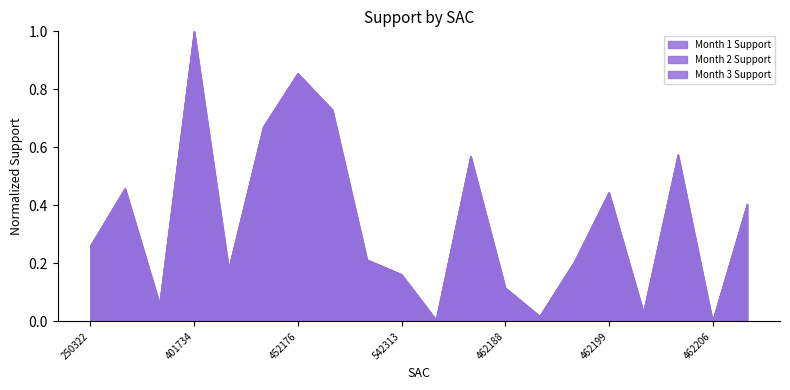

True or false: Month 1 Support and Month 3 Support intersect in this chart.

False